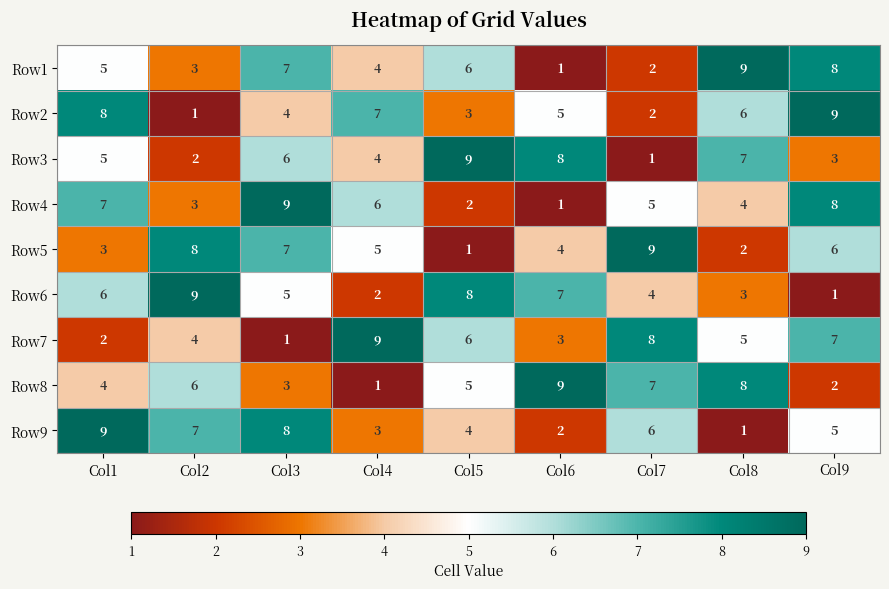

At which category is the sum across all series the highest?

Col3